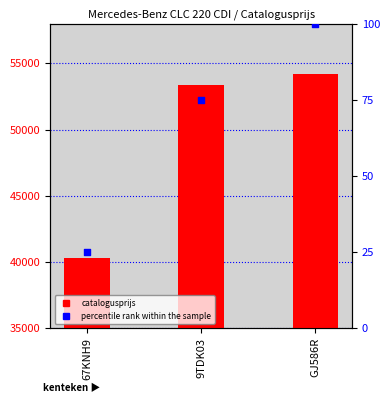

Which series contains the highest Y value?

catalogusprijs